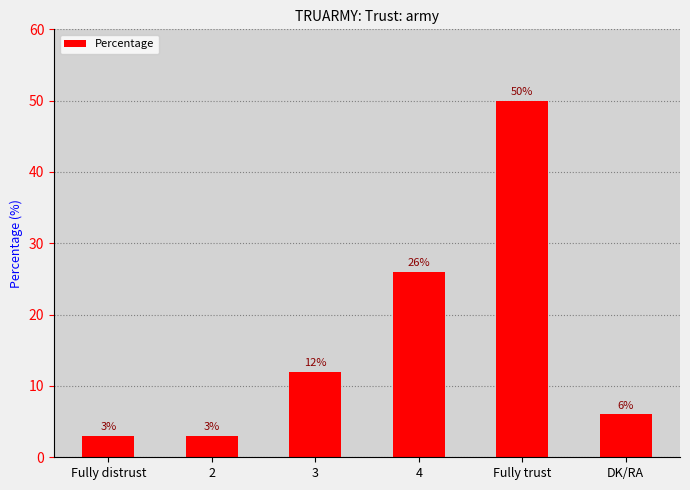

True or false: the data shows 12 at 3.

True